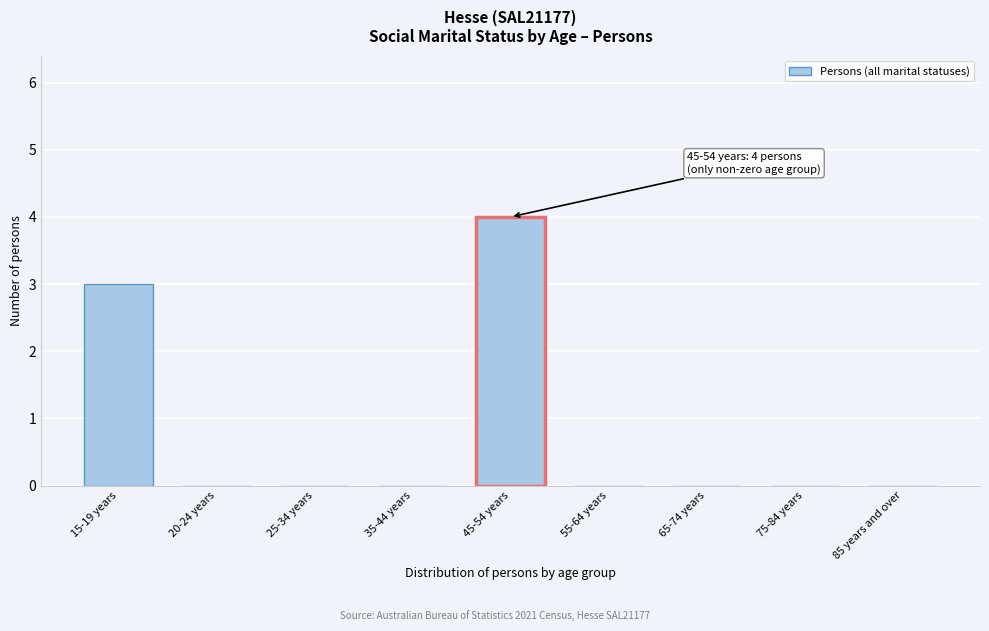

Reading right to left, extract all data points from this chart.

85 years and over=0	75-84 years=0	65-74 years=0	55-64 years=0	45-54 years=4	35-44 years=0	25-34 years=0	20-24 years=0	15-19 years=3